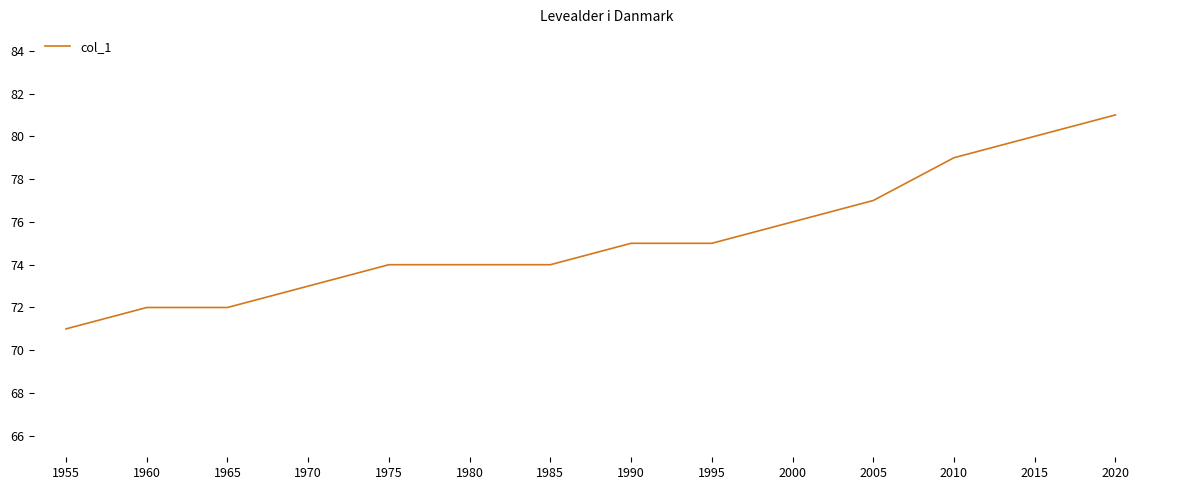

Is it true that the value at 1955 is 48?

False